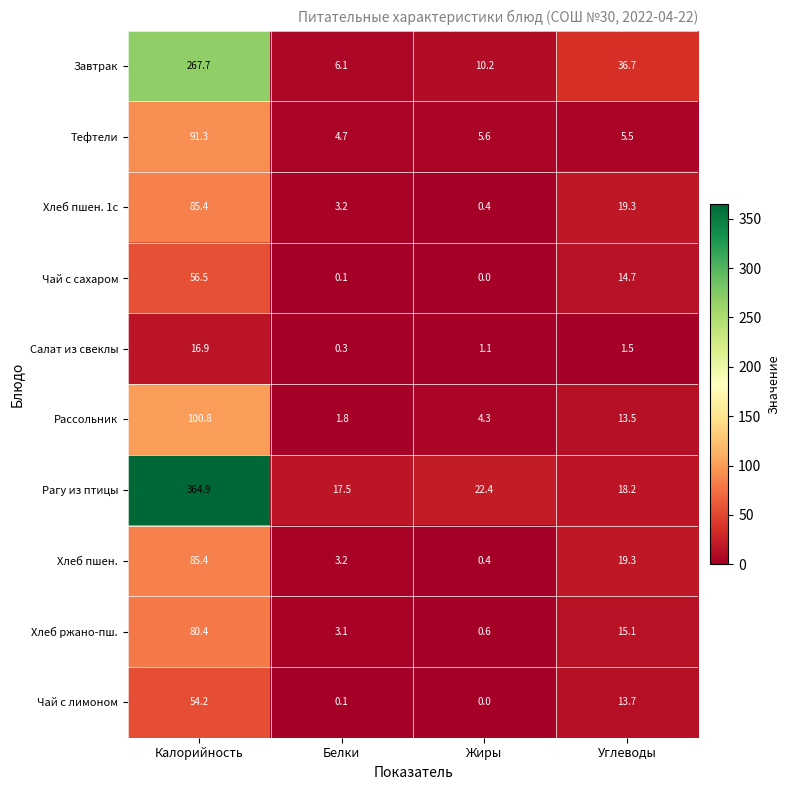

What is the difference between the second highest and second lowest values in the Чай с лимоном series?

13.6